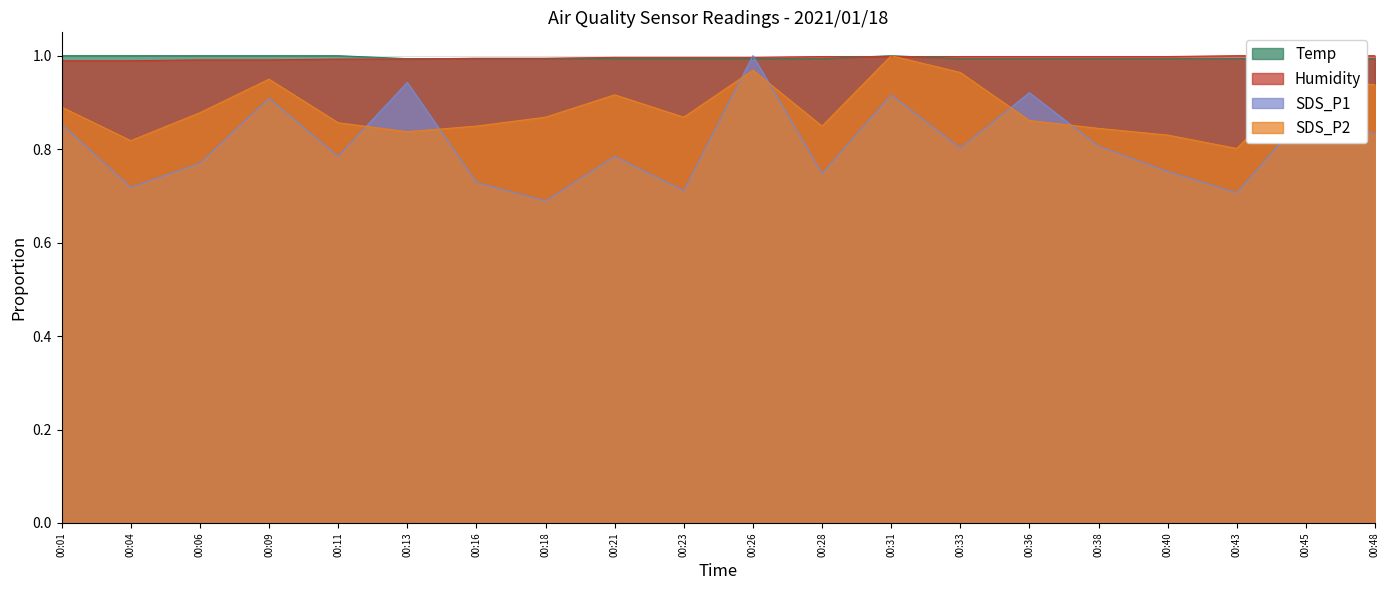

How many intersections are there between Humidity and SDS_P2?

2